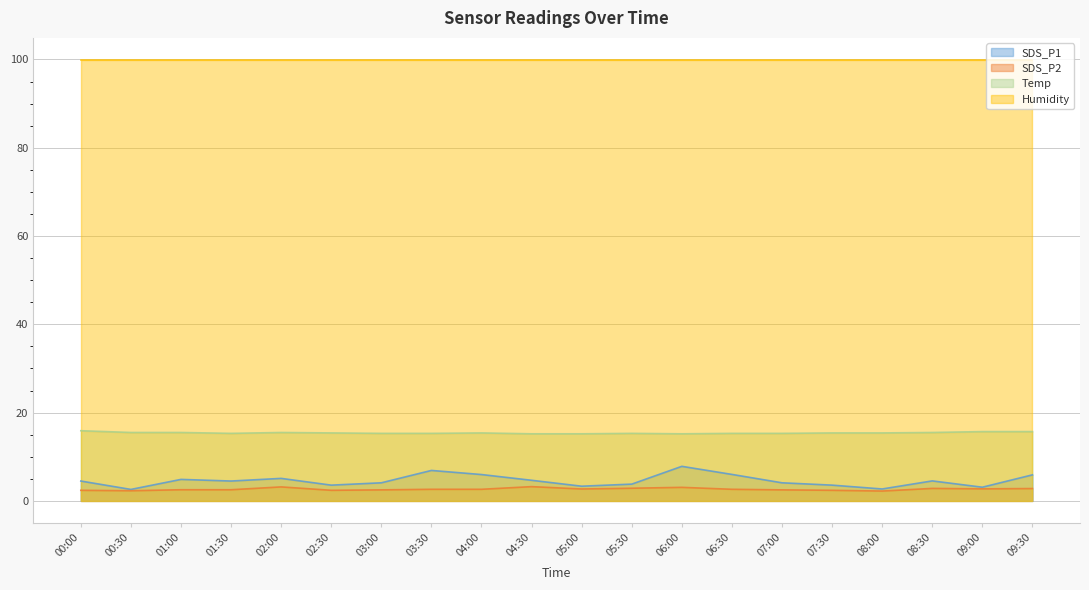

Which label corresponds to the smallest value in the chart?

08:00